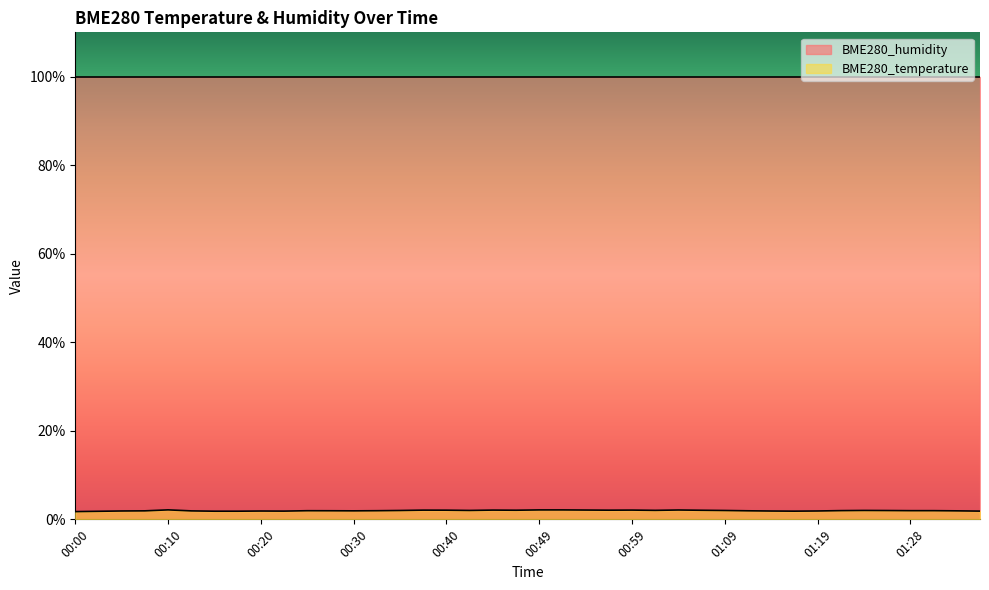

Which category has the highest value across all series?

00:10